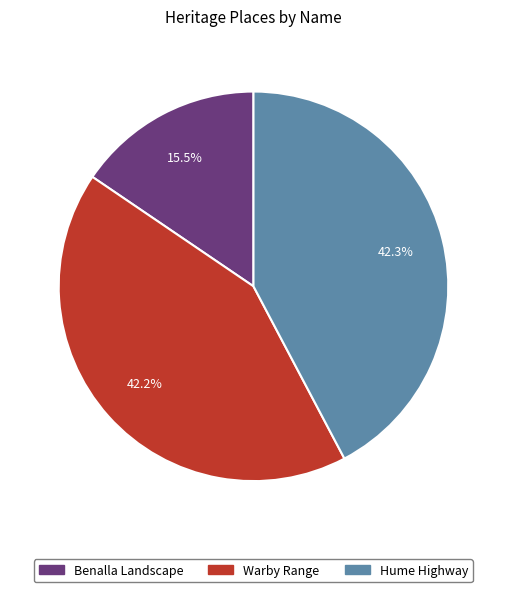

How many slices are in this pie chart?

3